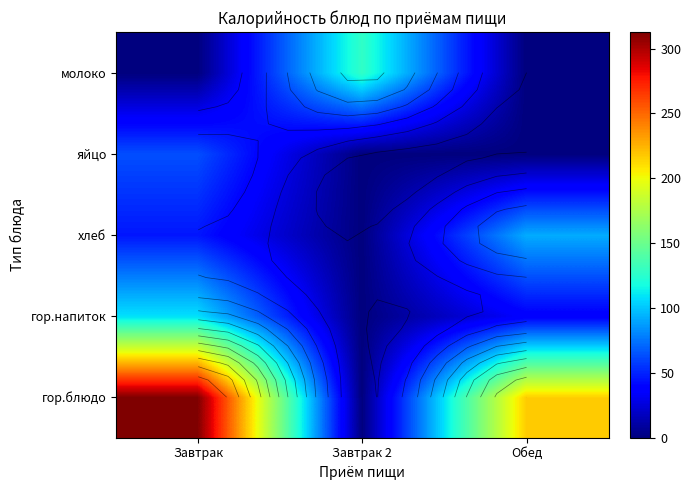

What is the total value across all series at Обед?

345.4